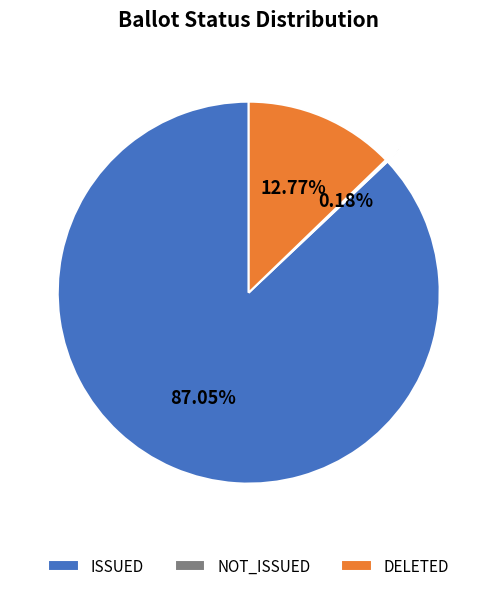

Is the sum of DELETED and ISSUED greater than half?

Yes